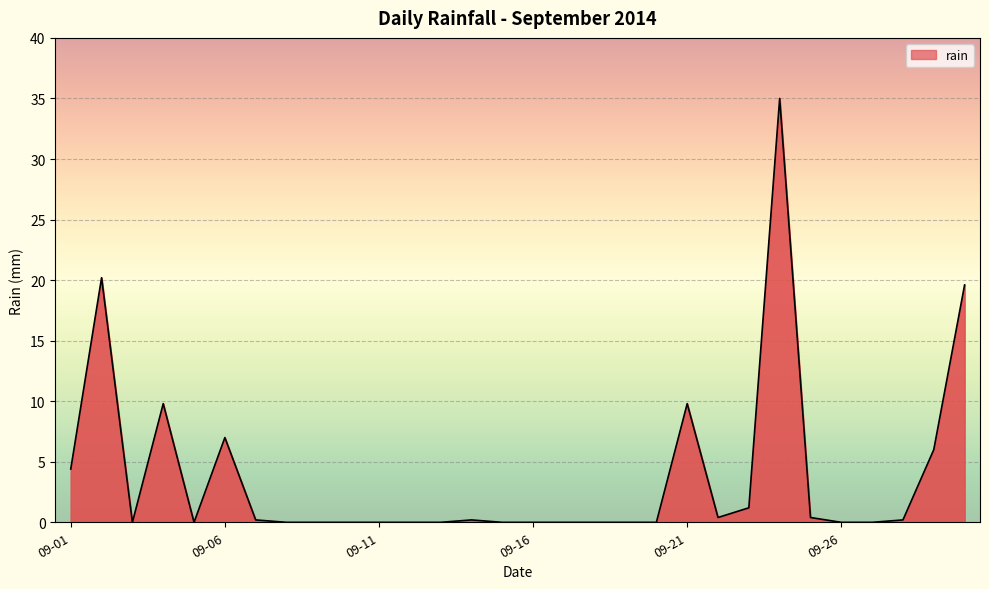

Reading left to right, what are all the values shown in this chart?

4.4	20.2	0.0	9.8	0.0	7.0	0.2	0.0	0.0	0.0	0.0	0.0	0.0	0.2	0.0	0.0	0.0	0.0	0.0	0.0	9.8	0.4	1.2	35.0	0.4	0.0	0.0	0.2	6.0	19.6